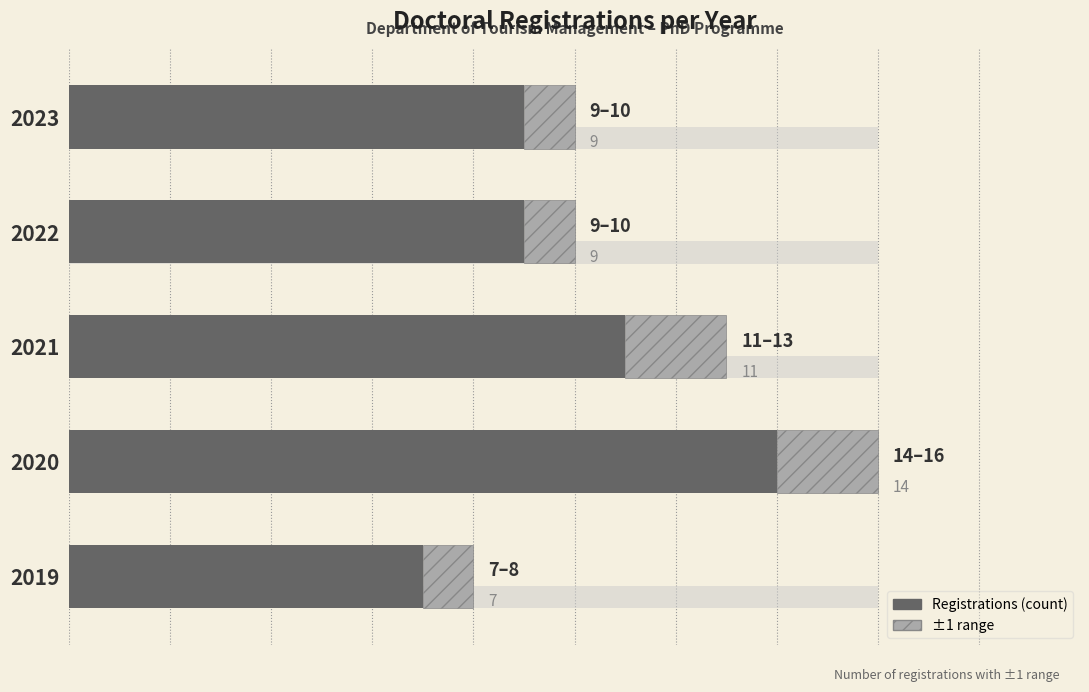

What is the value of the 3rd bar from the left?

11